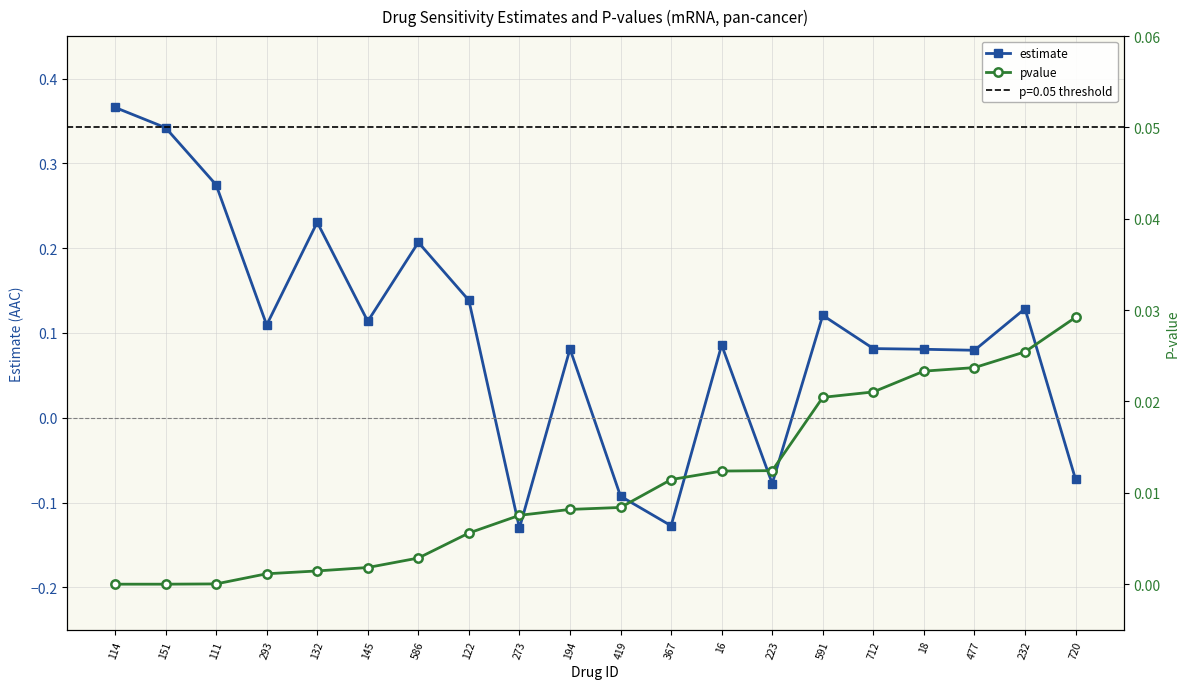

Between 712 and 720, which series saw the biggest shift?

estimate